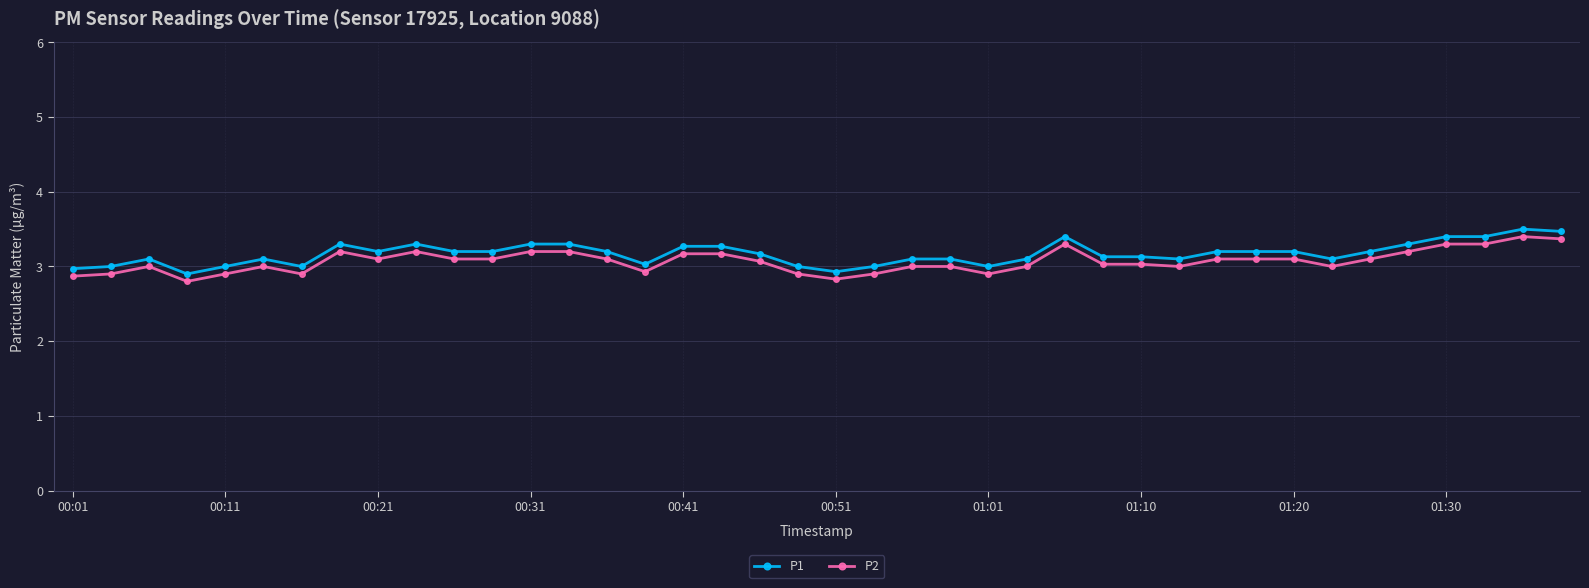

What is the difference between the second highest and second lowest values in the P1 series?

0.5